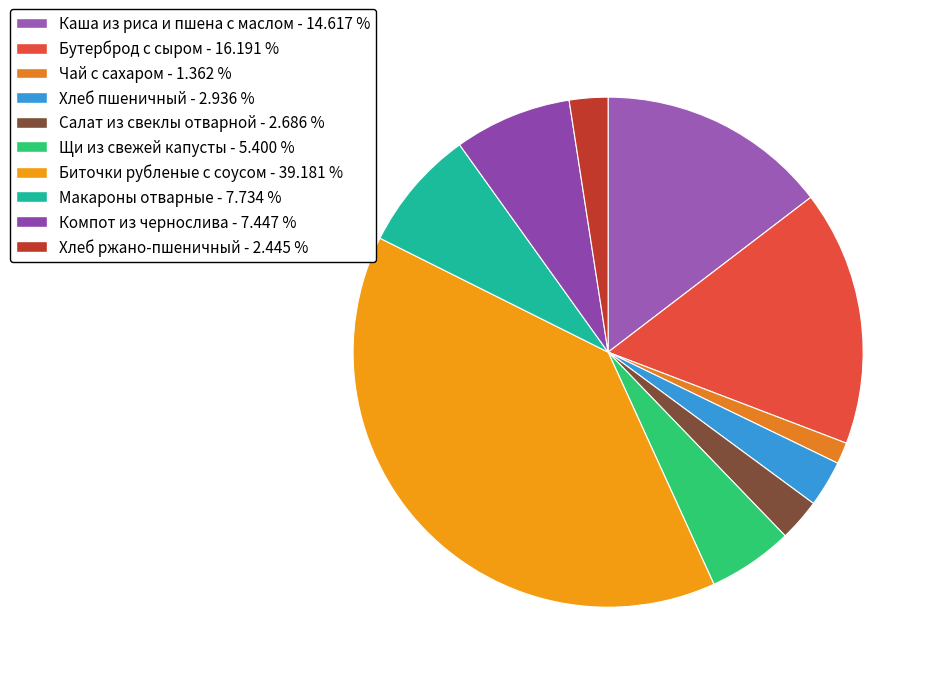

What is the ratio of the value at Бутерброд с сыром to the value at Салат из свеклы отварной?

6.0